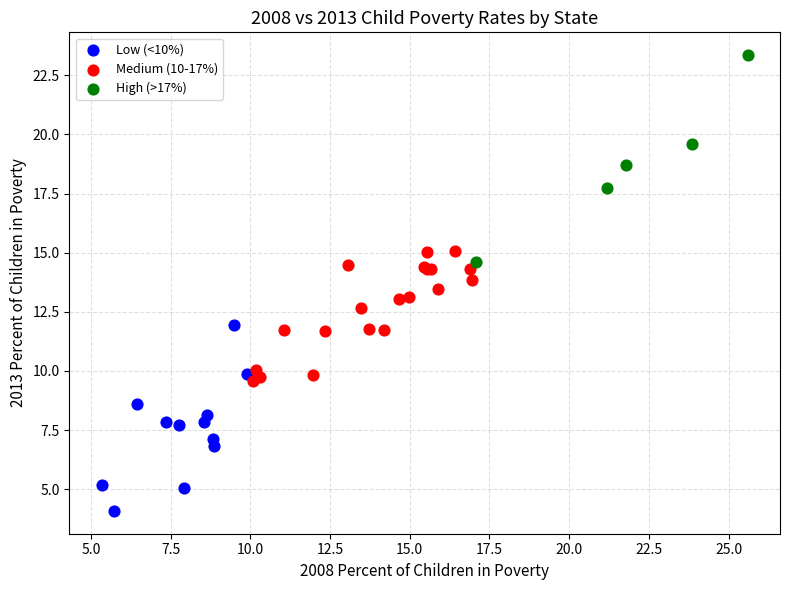

Which series contains the lowest Y value?

Low (<10%)